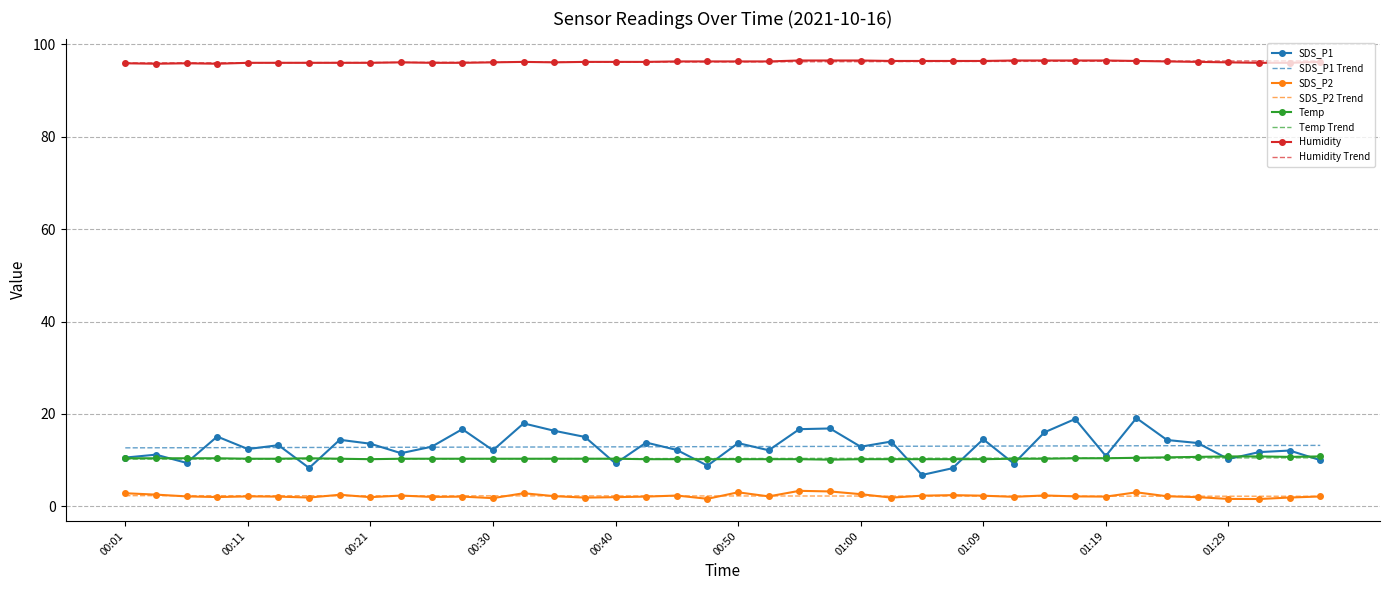

Which series has the largest range (max minus min)?

SDS_P1